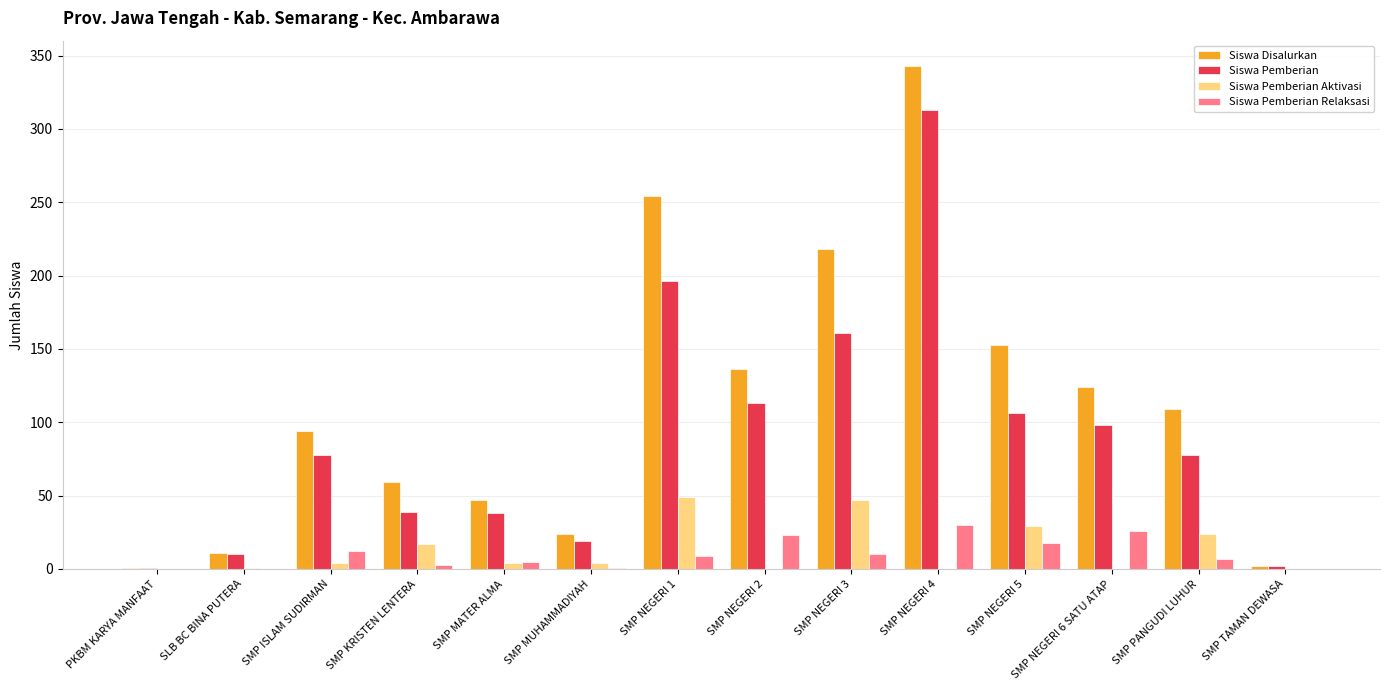

How many groups of bars are there?

14